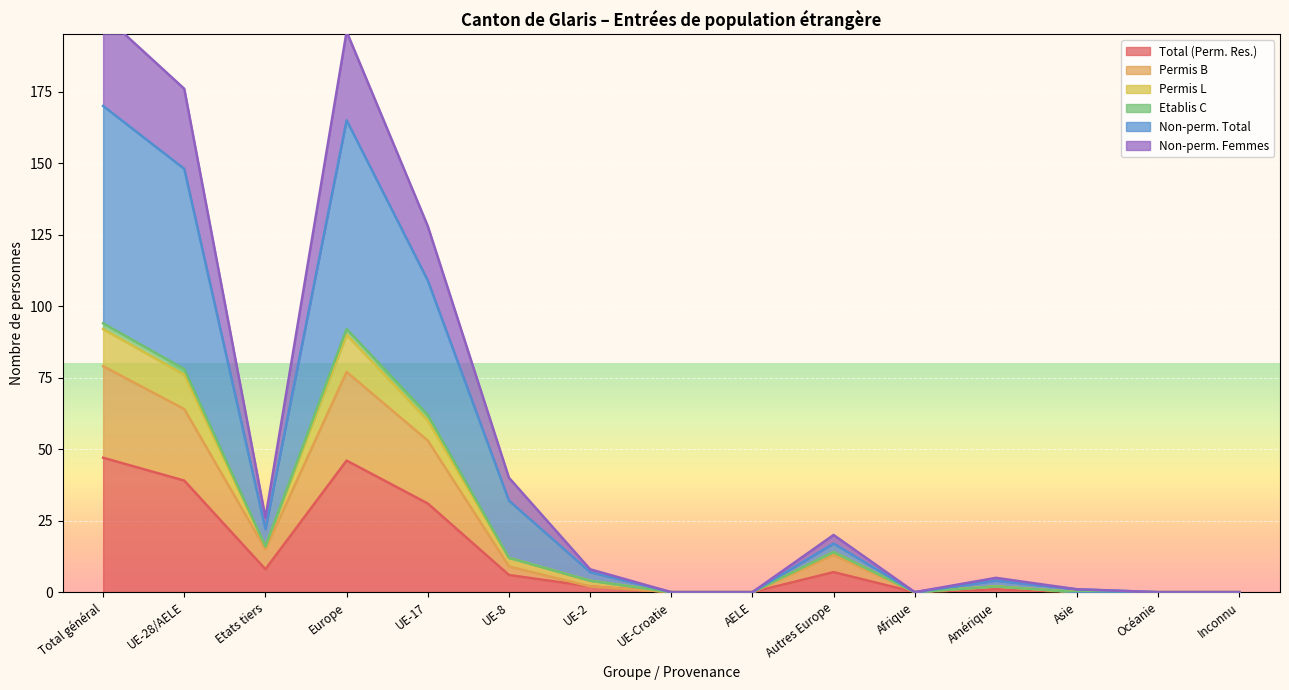

Where is Total (Perm. Res.) nearest to the value 23?

UE-17